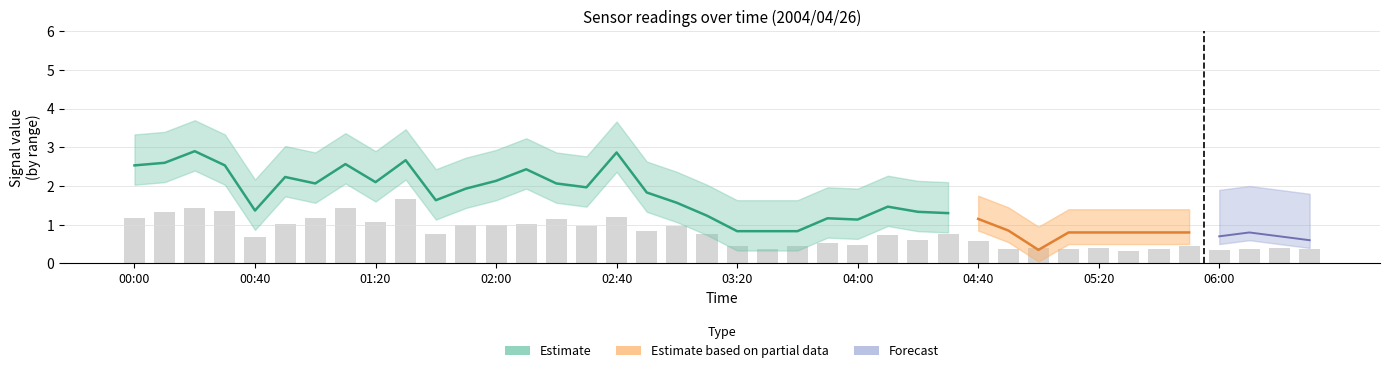

What is the label of the 29th bar from the right?

01:50